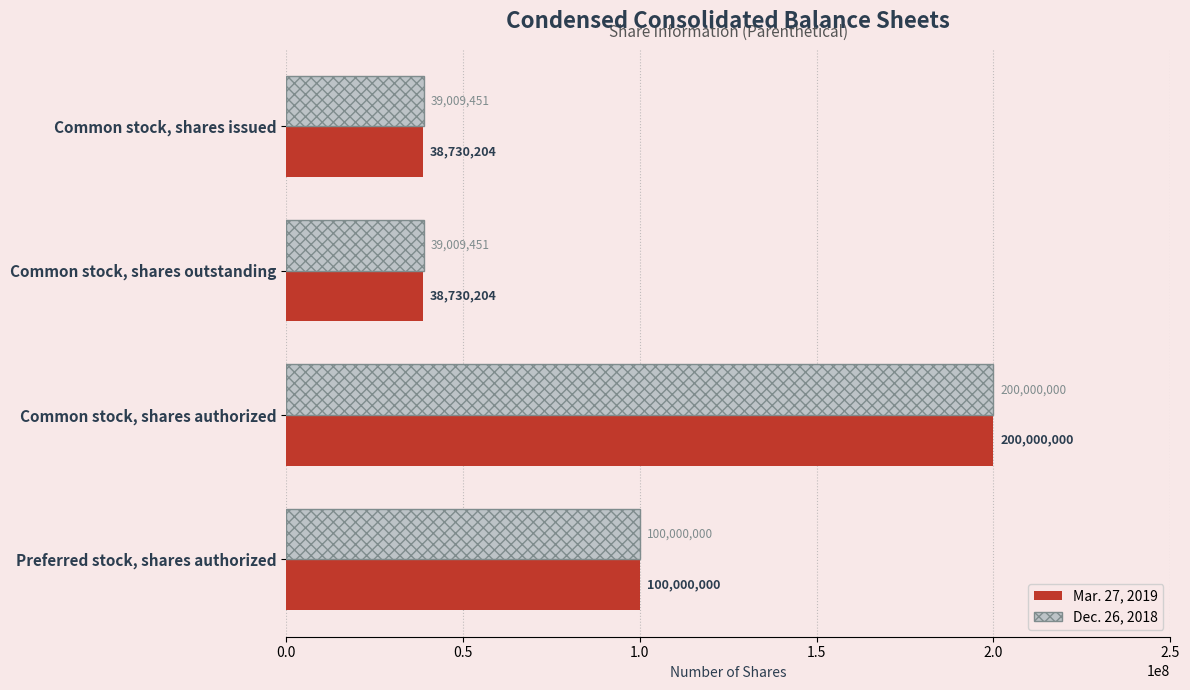

What is the difference between the highest and lowest values at Common stock, shares outstanding?

279247